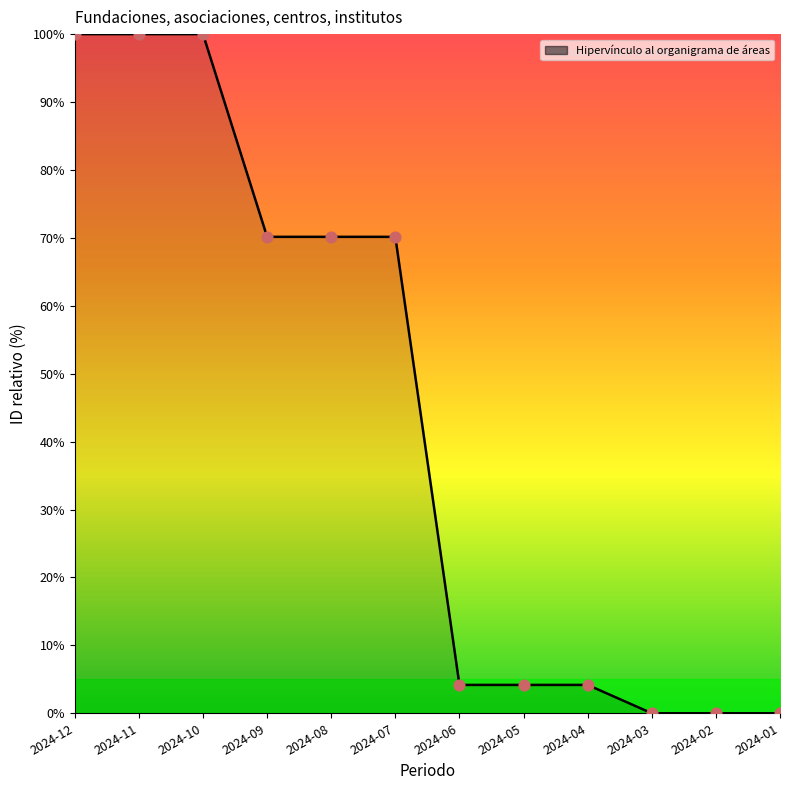

Which has a higher value, 2024-07 or 2024-06?

2024-07